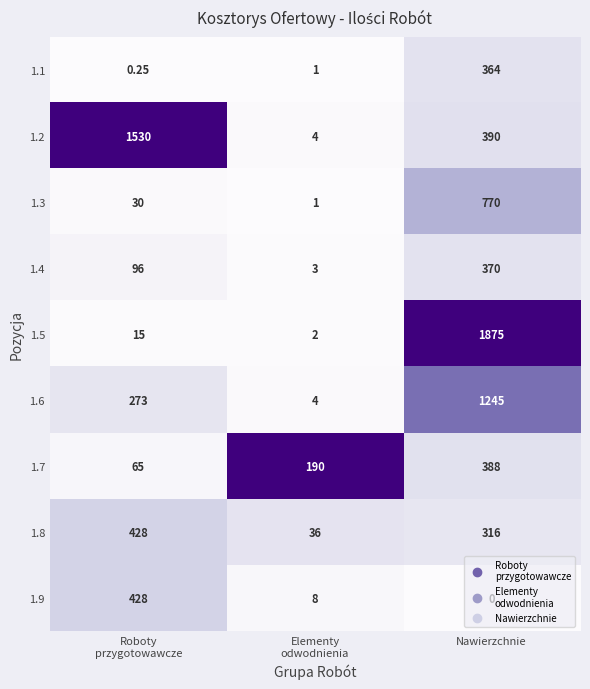

How many distinct data groups are displayed?

9